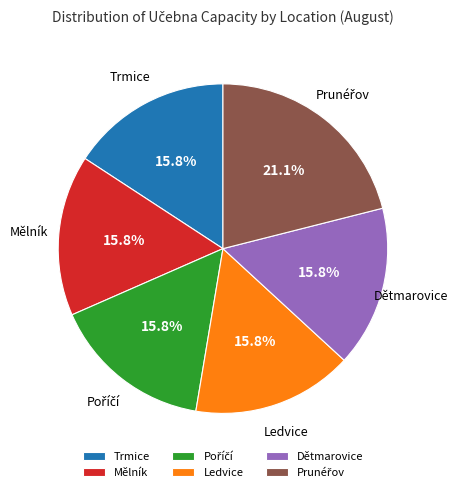

How many segments does this pie chart have?

6